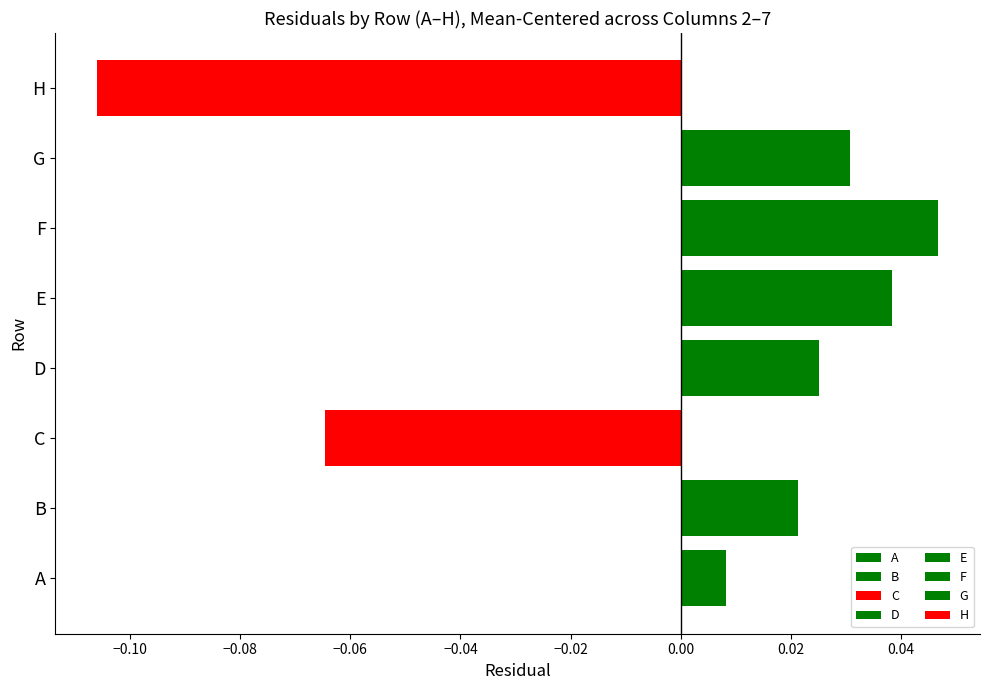

The 5 series shows 0.9 at E. True or false?

False